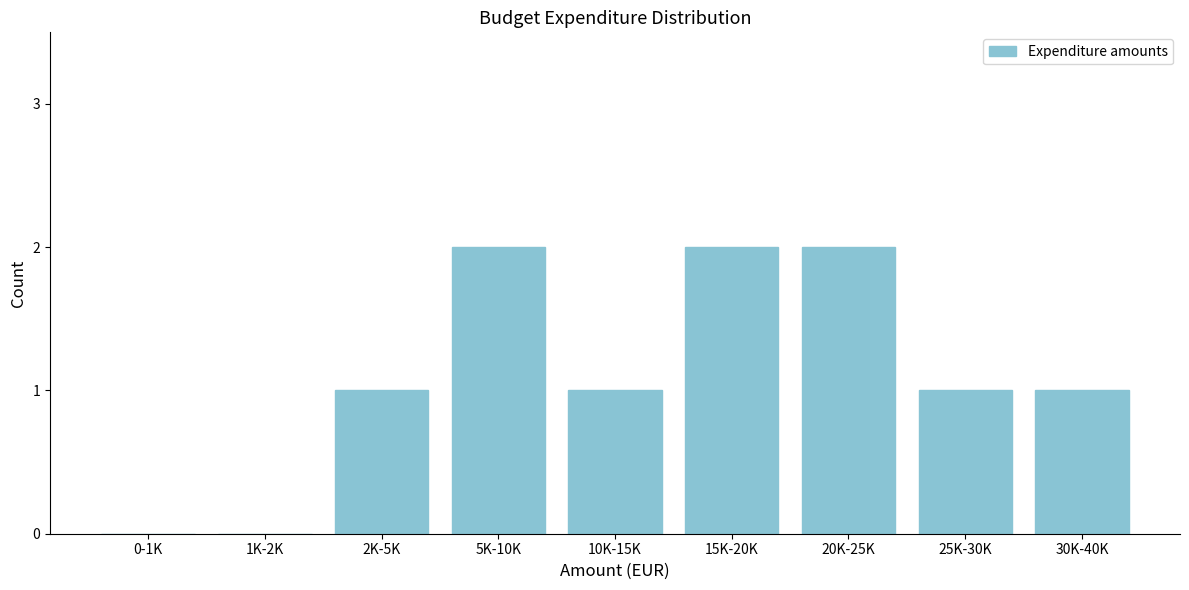

Reading left to right, transcribe all the data shown in this chart.

0-1K=0	1K-2K=0	2K-5K=1	5K-10K=2	10K-15K=1	15K-20K=2	20K-25K=2	25K-30K=1	30K-40K=1